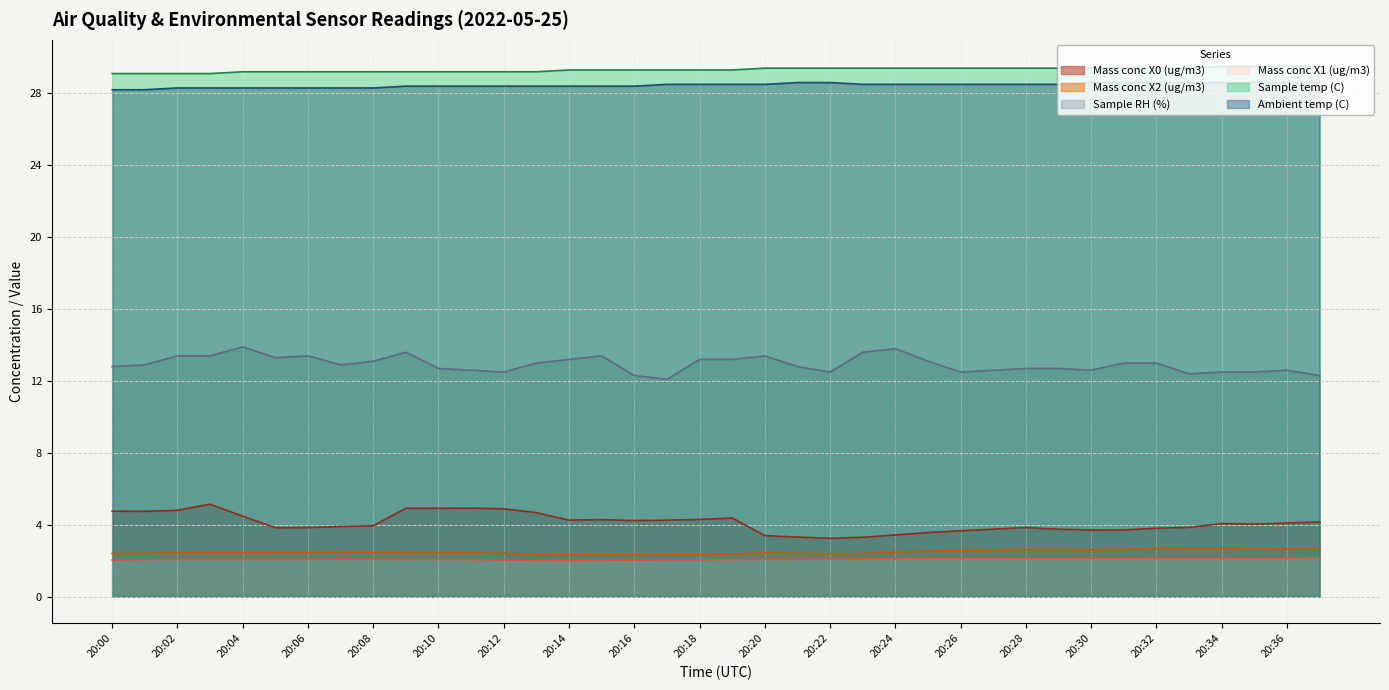

What is the difference between the maximum and second lowest values in the Mass conc X2 (ug/m3) series?

0.4